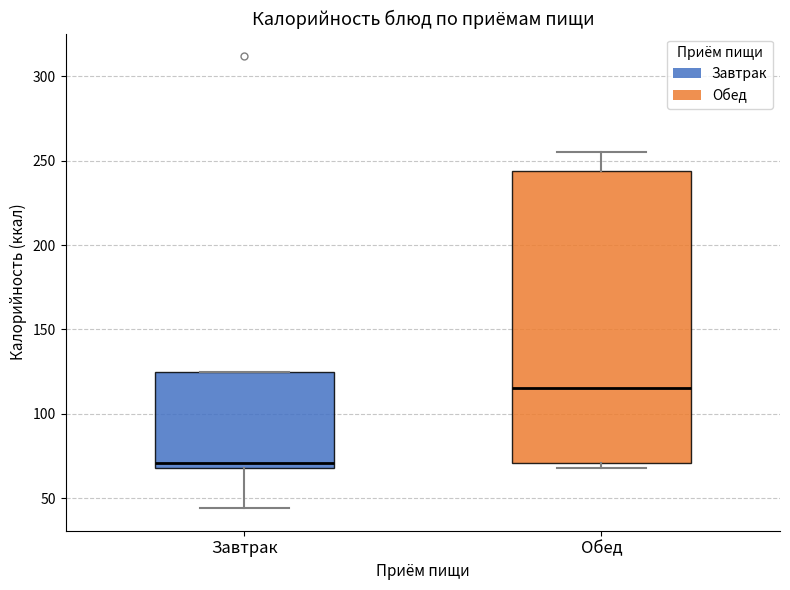

Which box has the lowest median line?

Завтрак